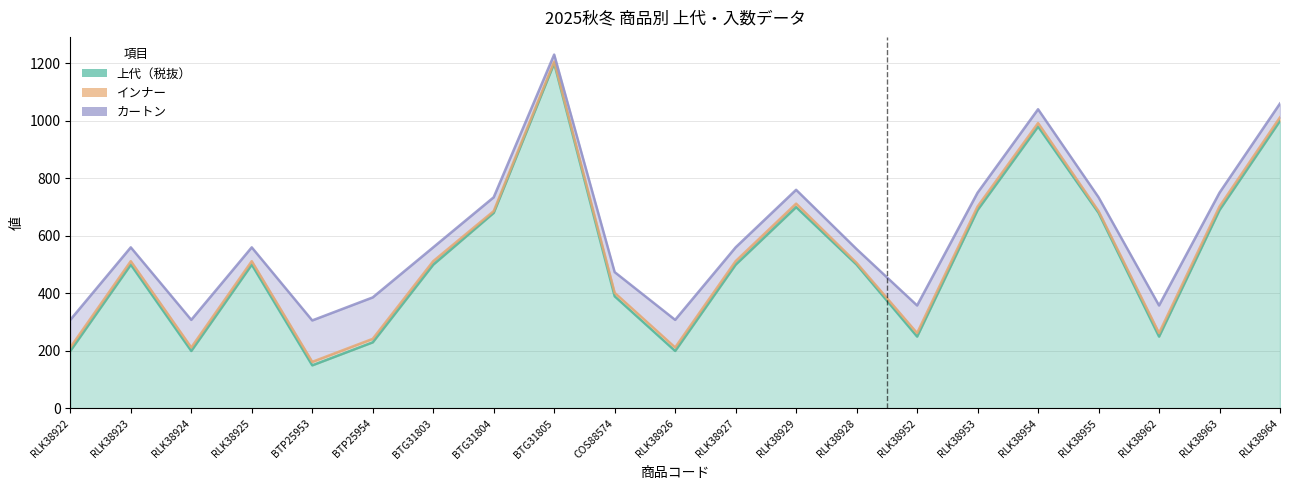

What is the difference between the highest and lowest values at RLK38924?

188